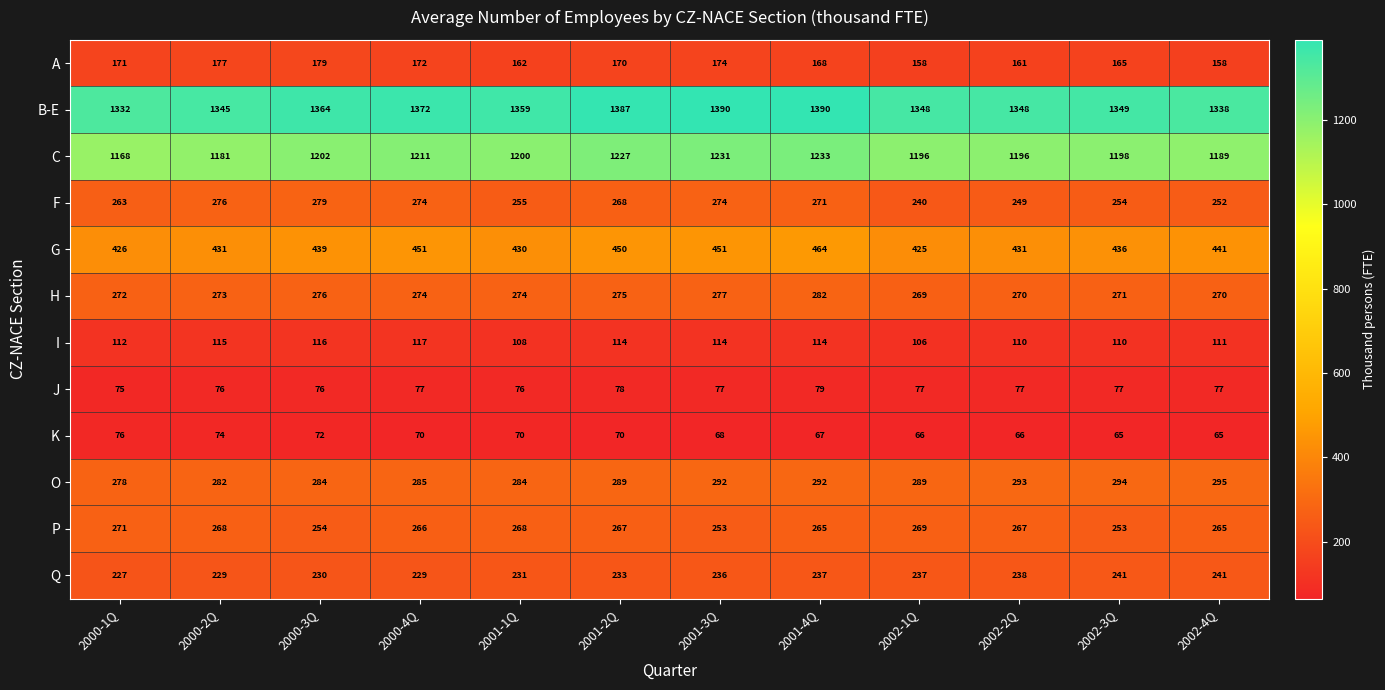

At which label does H first exceed 274?

2000-3Q